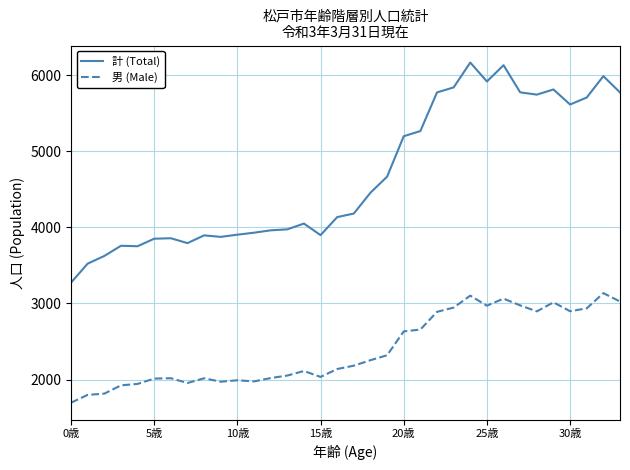

At how many categories does at least one series exceed 1883?

34